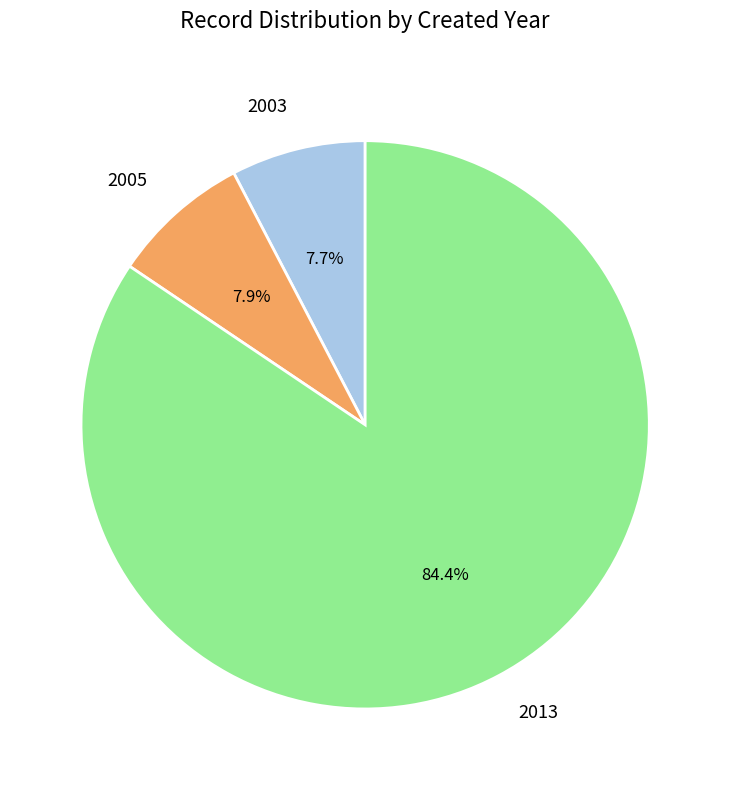

Is 2005 the majority of the pie?

No